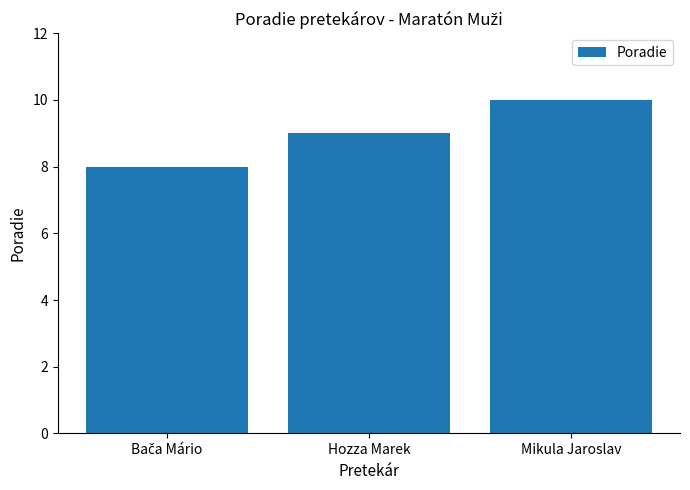

What is the label of the 3rd bar from the left?

Mikula Jaroslav